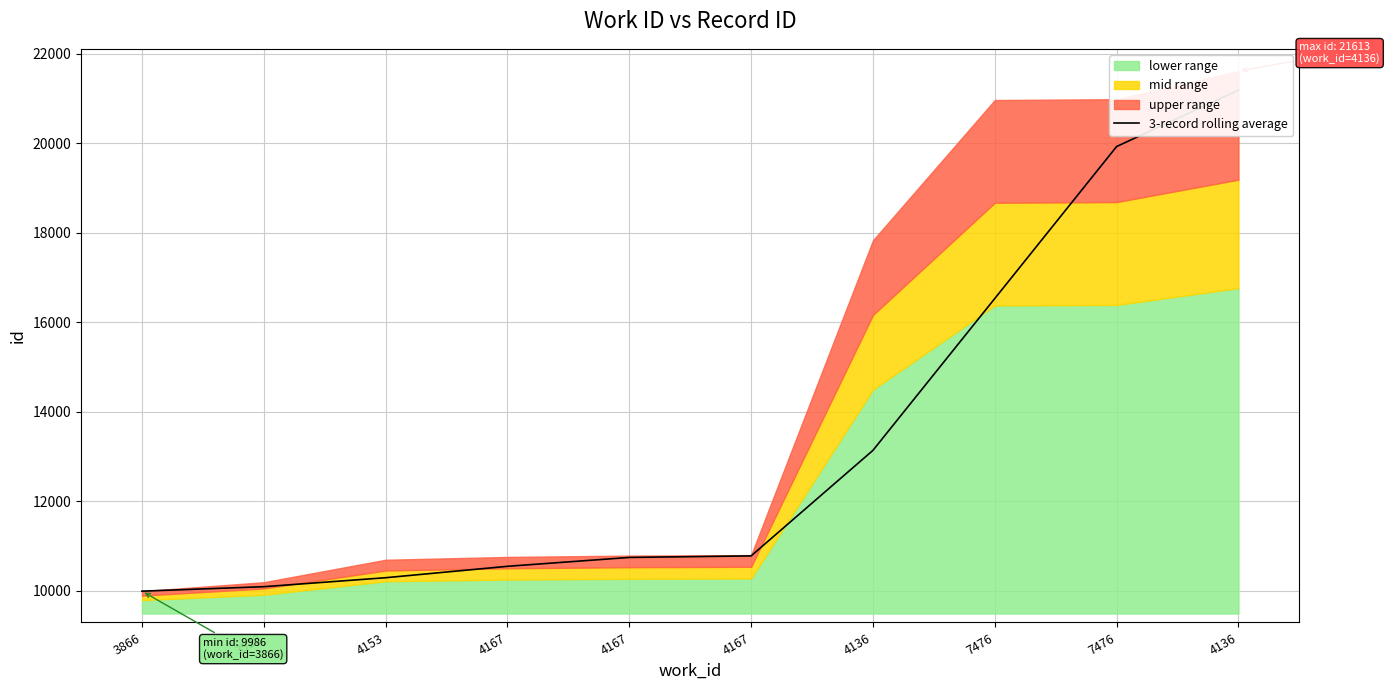

What is the difference between the maximum and second lowest values?

11103.3